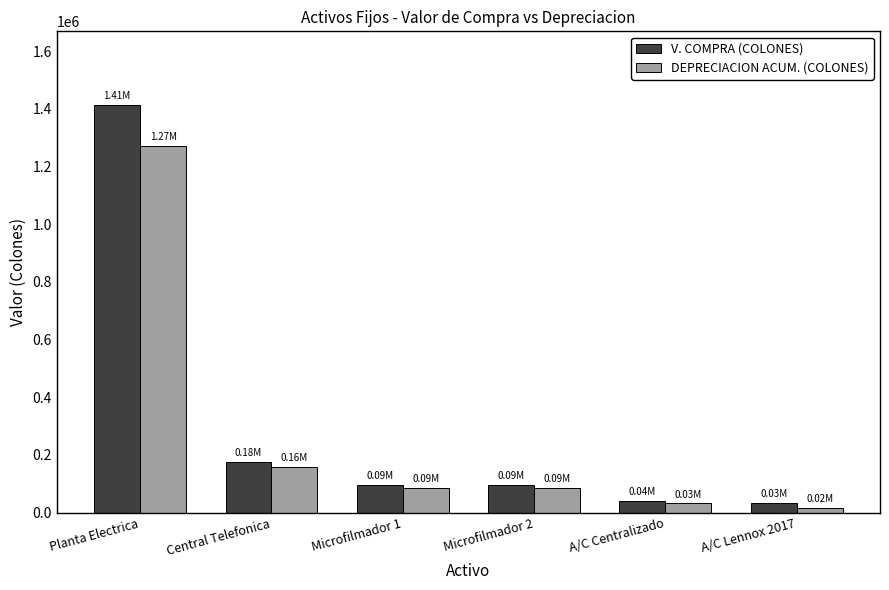

What is the sum of all DEPRECIACION ACUM. (COLONES) values?

1649943.6